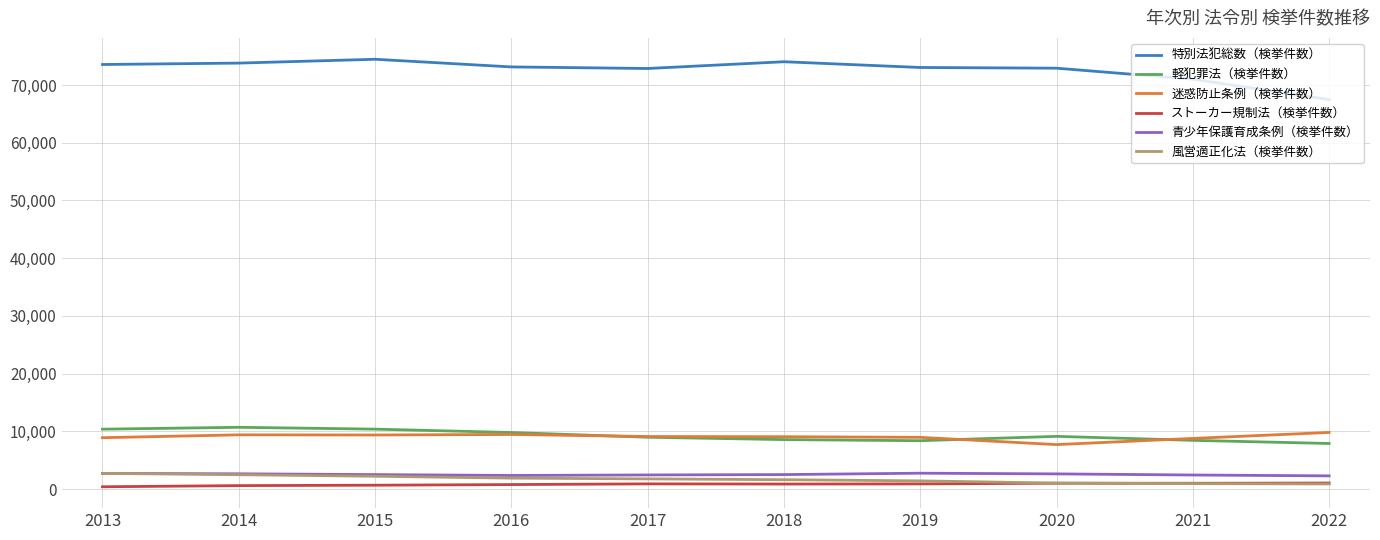

Which series has the largest range (max minus min)?

特別法犯総数（検挙件数）